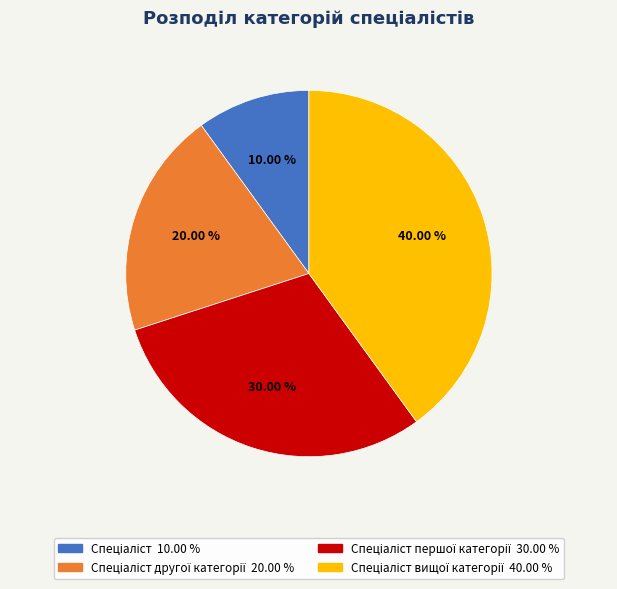

Is there any slice that represents more than half of the pie?

No